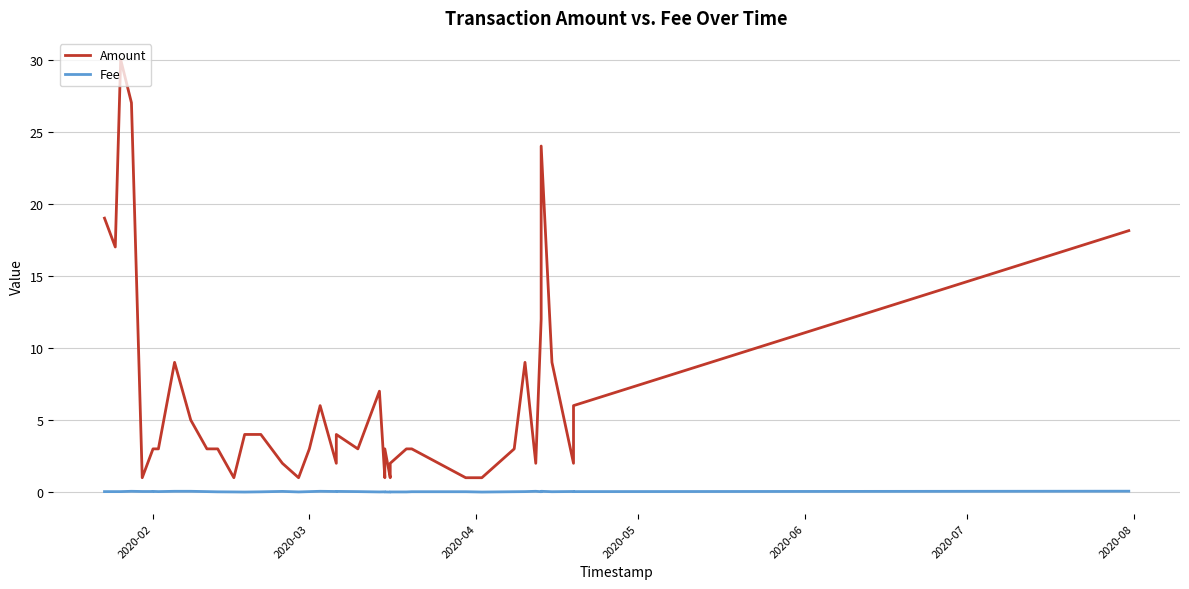

Is it true that Fee equals 0.1 at 18?

False